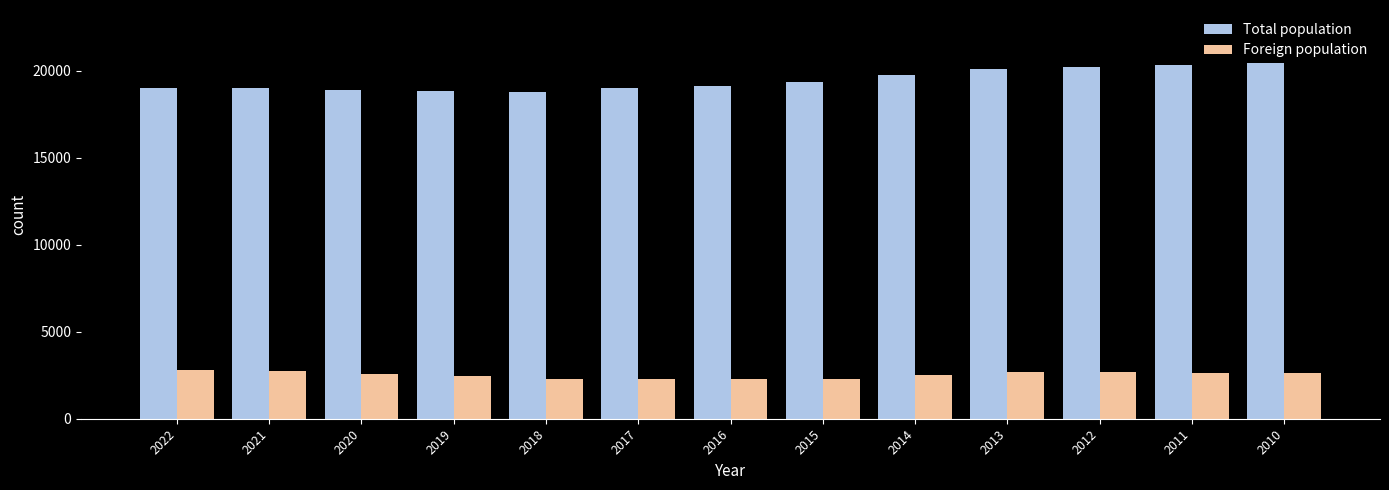

Is the value of Foreign population at 2010 greater than the value of Total population at 2021?

No